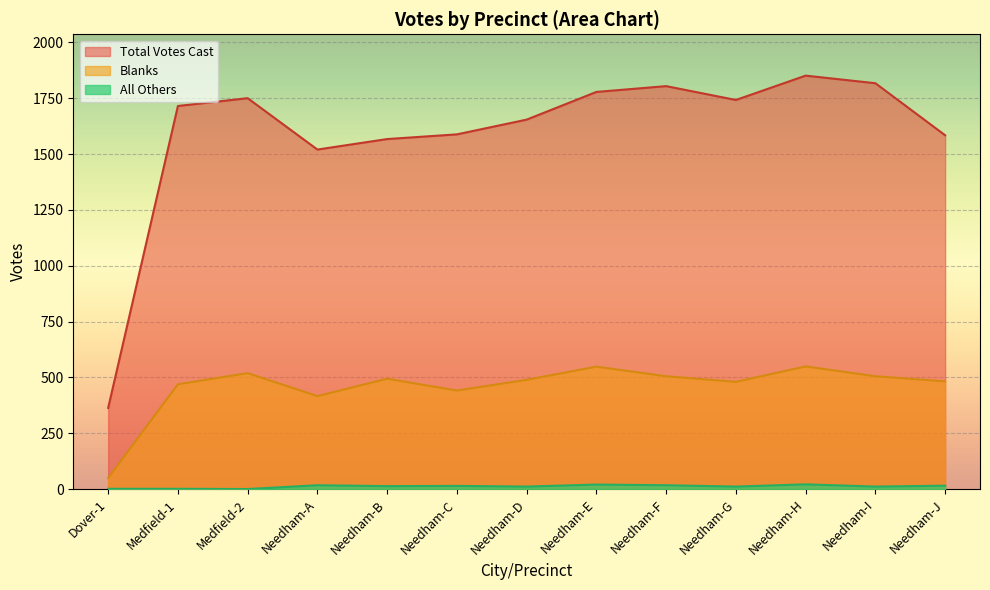

The value of Blanks at Needham-A is 416. True or false?

True